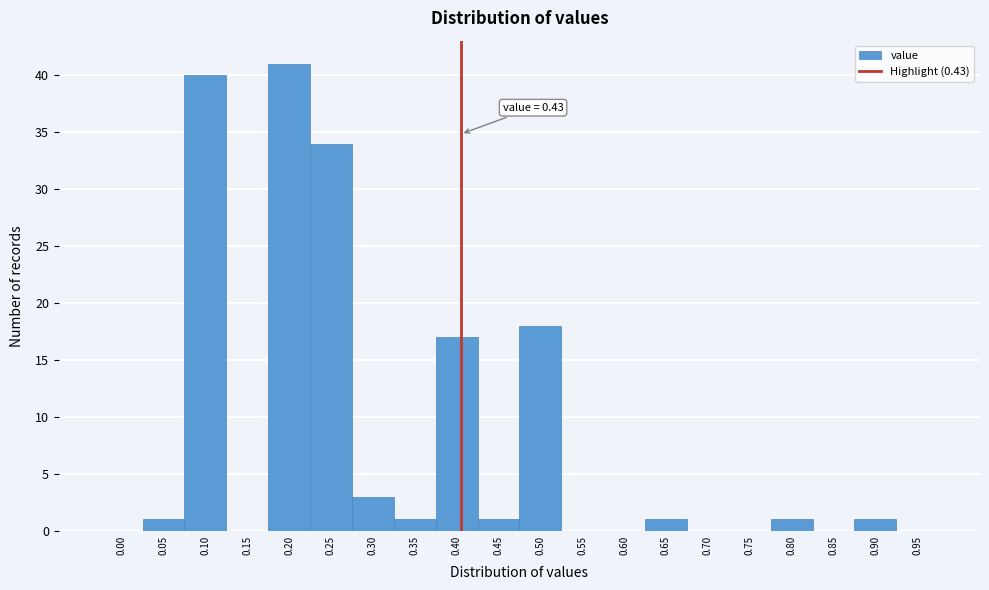

Reading left to right, what are all the values shown in this chart?

0.00=0	0.05=1	0.10=40	0.15=0	0.20=41	0.25=34	0.30=3	0.35=1	0.40=17	0.45=1	0.50=18	0.55=0	0.60=0	0.65=1	0.70=0	0.75=0	0.80=1	0.85=0	0.90=1	0.95=0